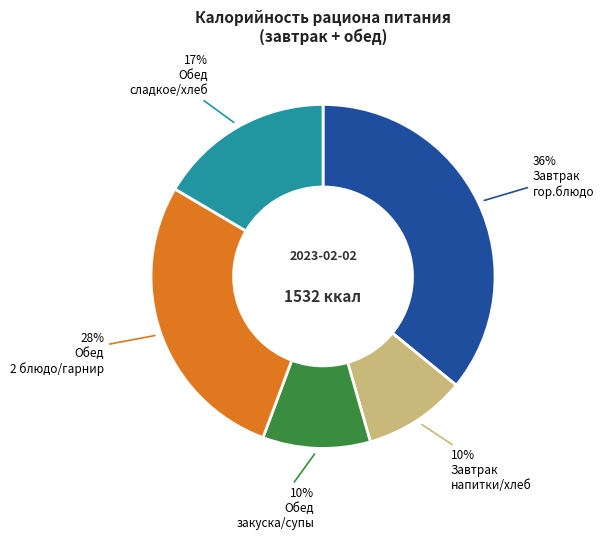

To the nearest percent, what is the average slice percentage?

20%